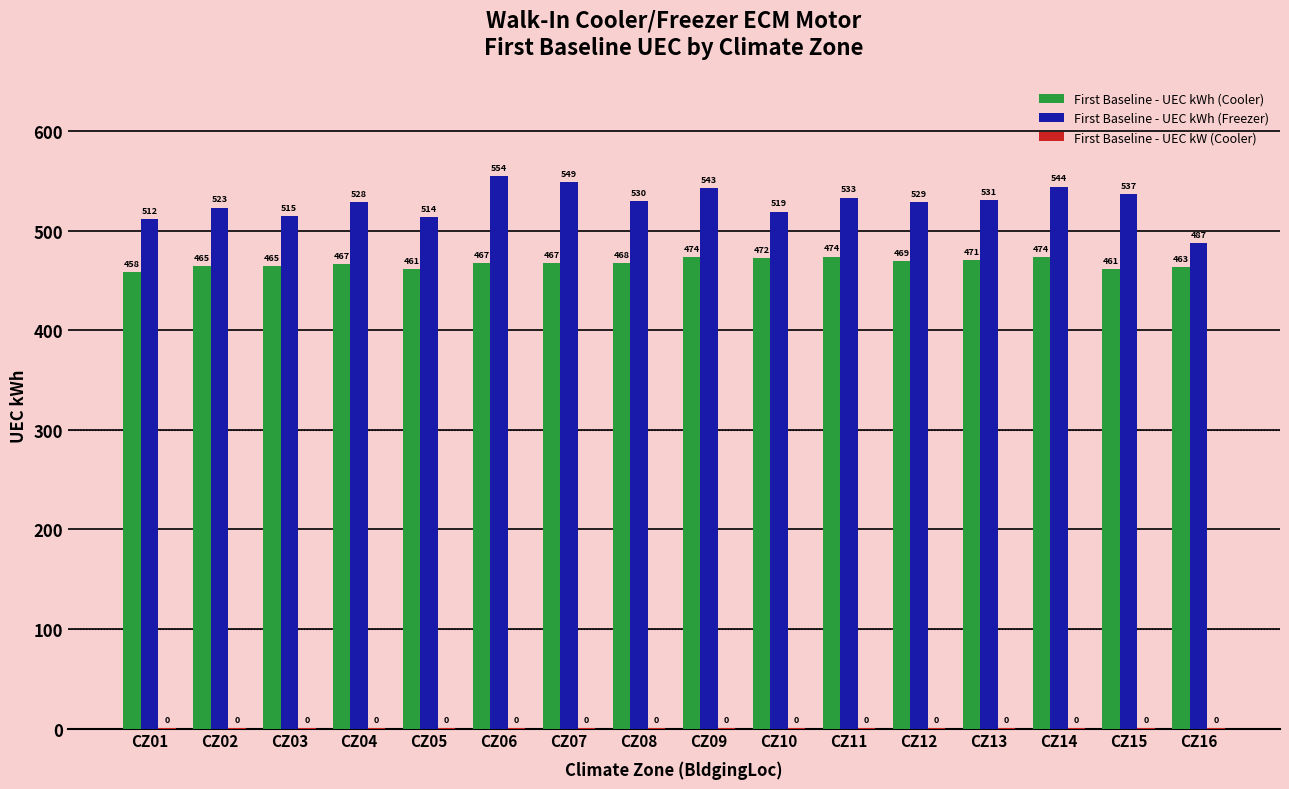

Which series has the largest total across all categories?

First Baseline - UEC kWh (Freezer)